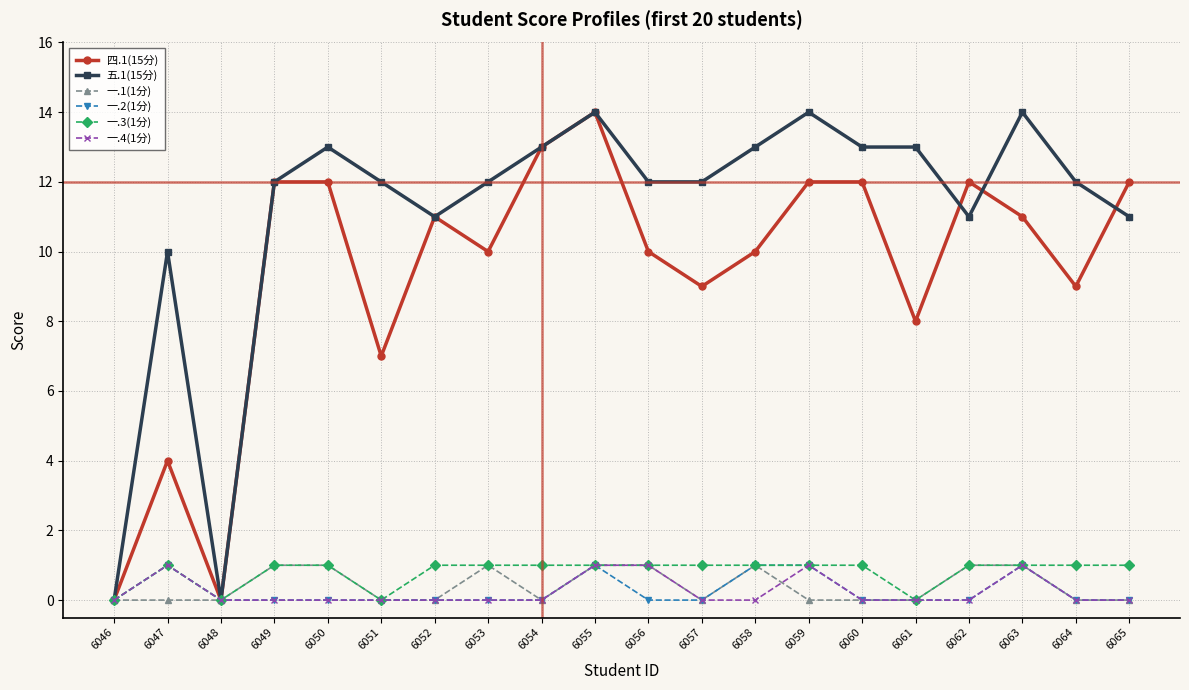

What are all the series names shown in the legend?

四.1(15分), 五.1(15分), 一.1(1分), 一.2(1分), 一.3(1分), 一.4(1分)